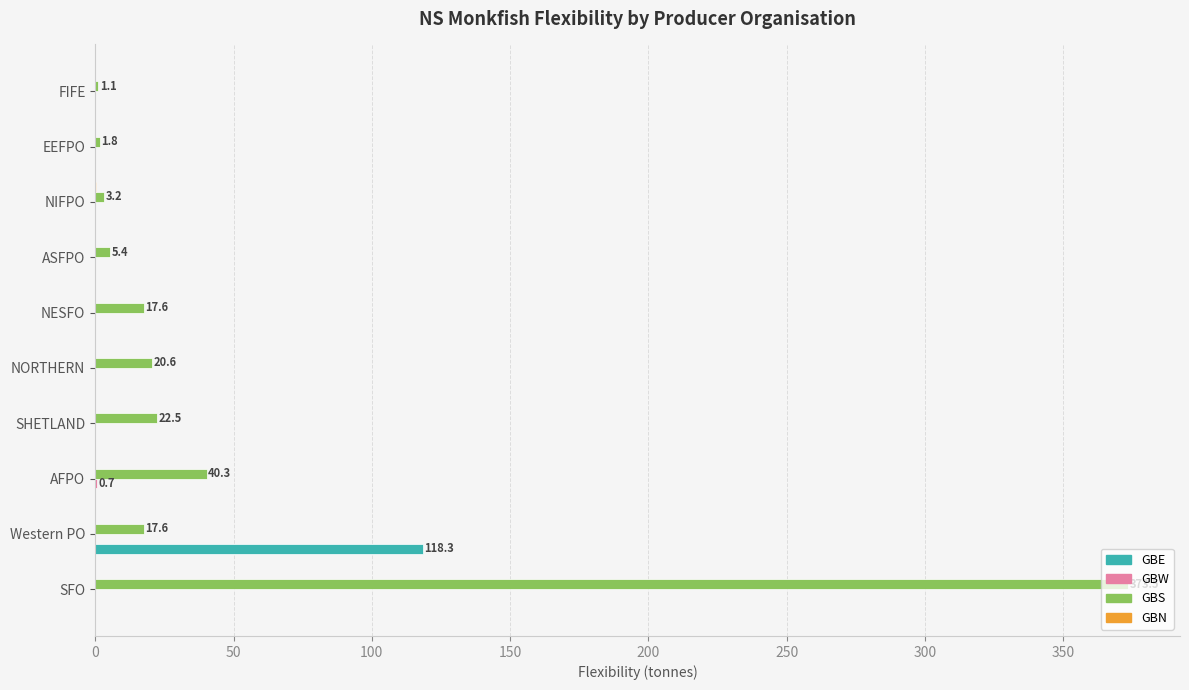

Is it true that GBE equals 0.0 at FIFE?

True